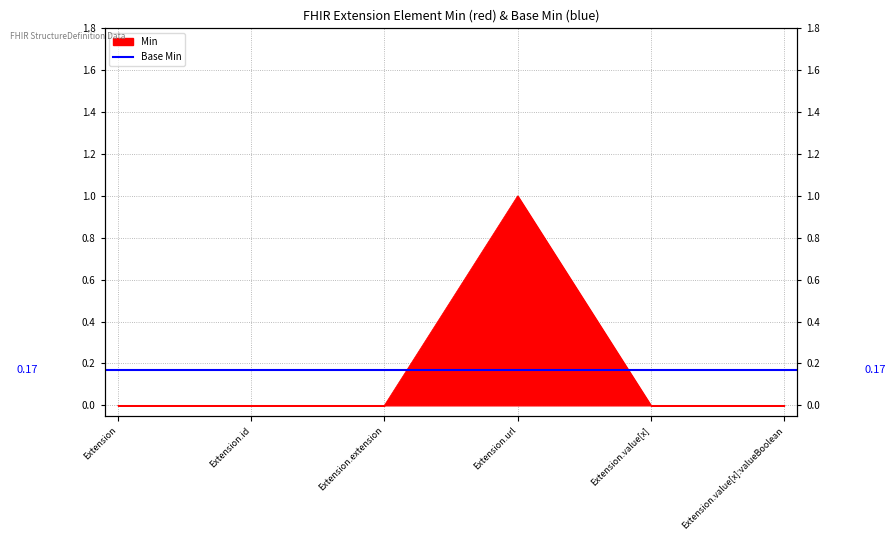

How many values are between 0 and 1?

6